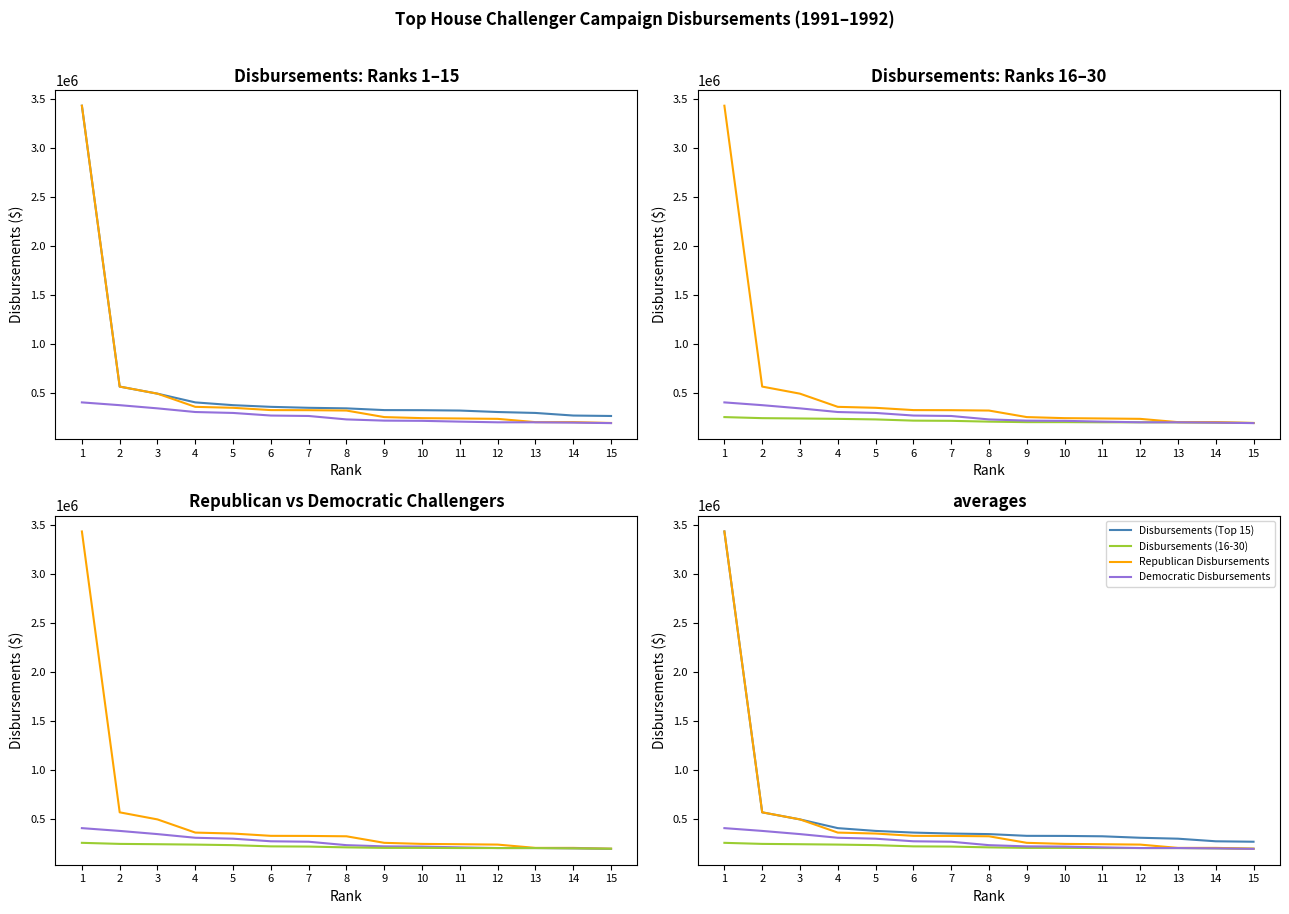

True or false: Disbursements (Top 15) and Disbursements (16-30) intersect in this chart.

False